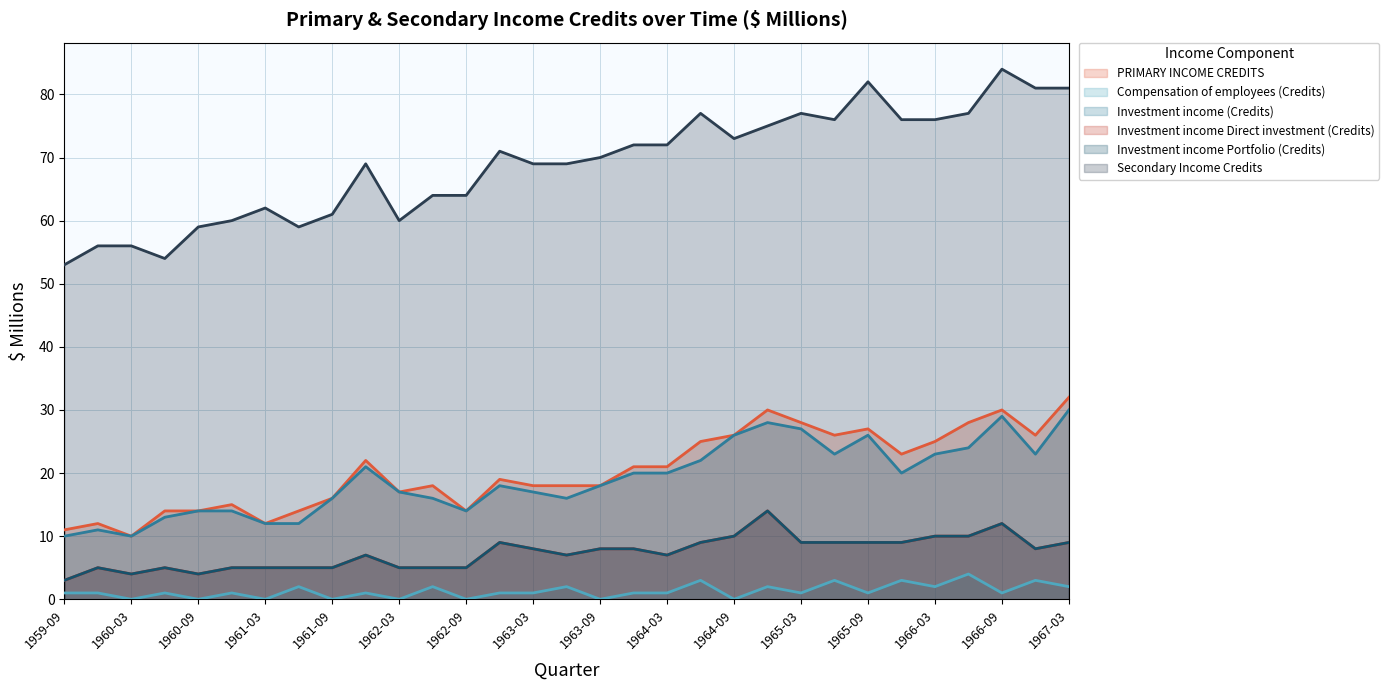

What are all the series names shown in the legend?

PRIMARY INCOME CREDITS, Compensation of employees (Credits), Investment income (Credits), Investment income Direct investment (Credits), Investment income Portfolio (Credits), Secondary Income Credits